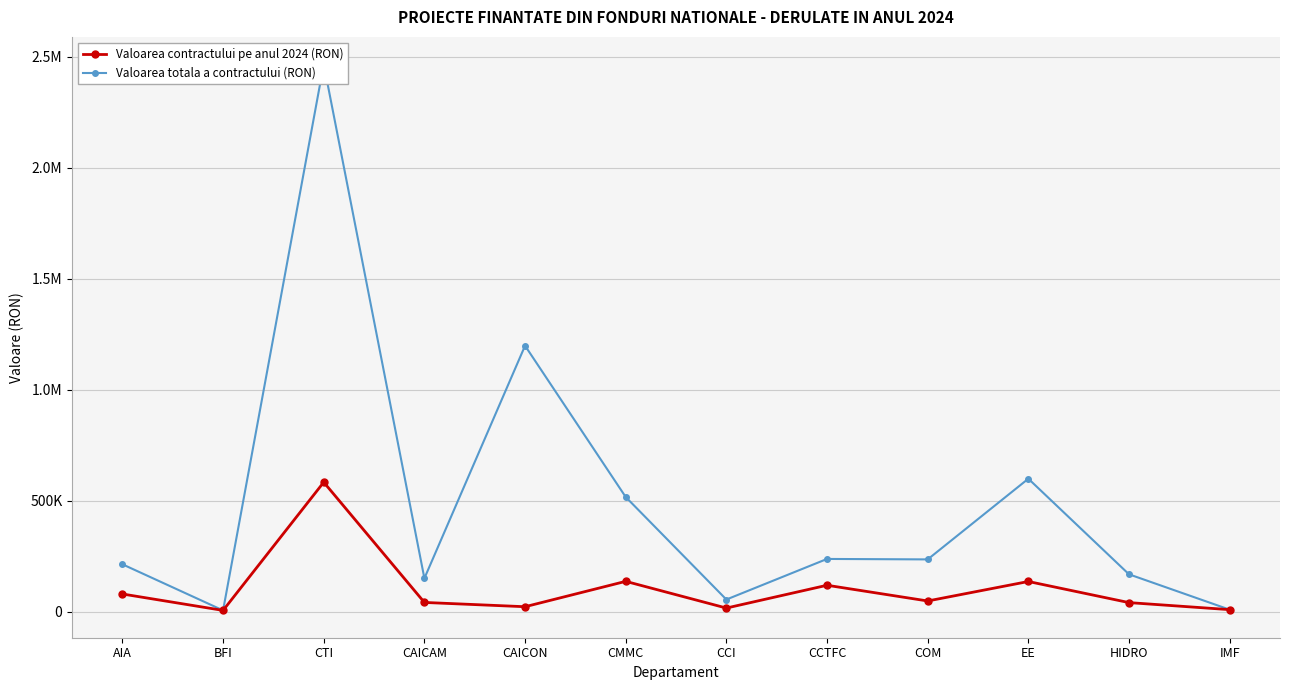

At which label does Valoarea contractului pe anul 2024 (RON) reach its peak?

CTI